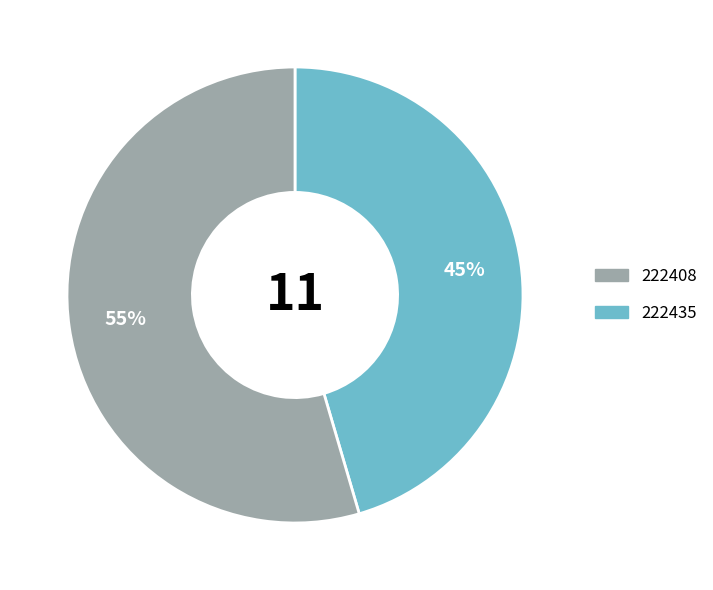

Is there a majority slice in this chart?

Yes